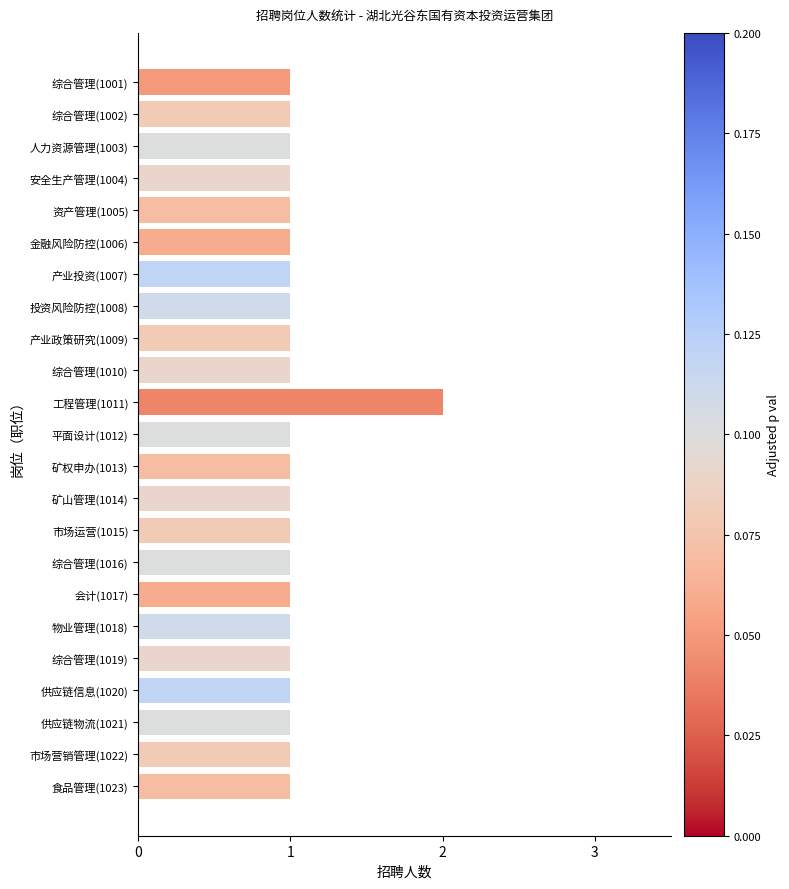

Does the chart contain stacked bars?

No